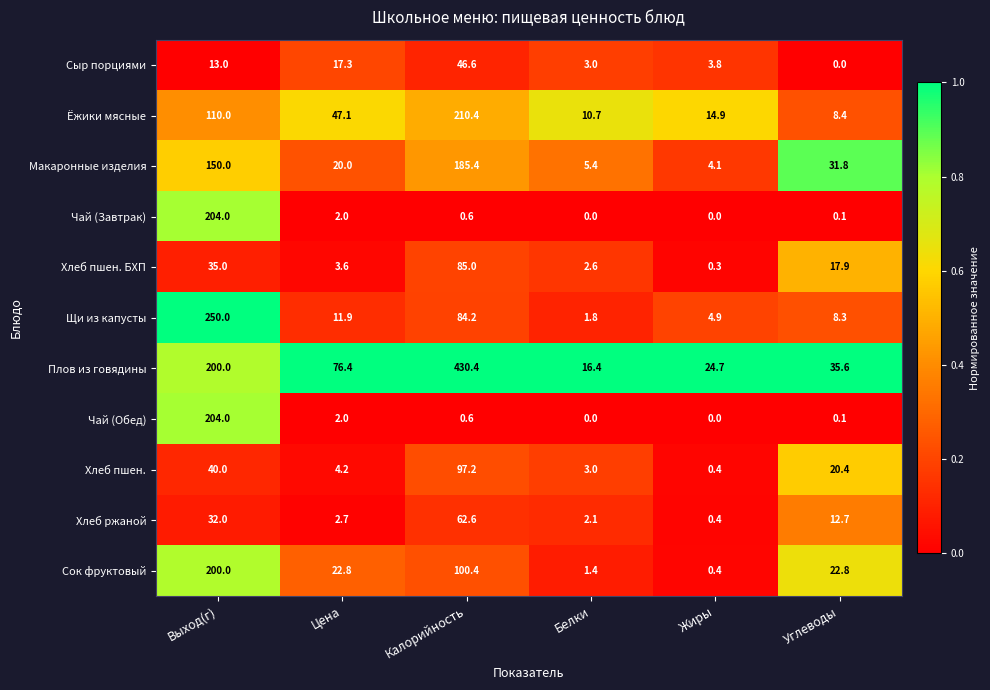

Is it true that Хлеб пшен. equals 23.0 at Выход(г)?

False